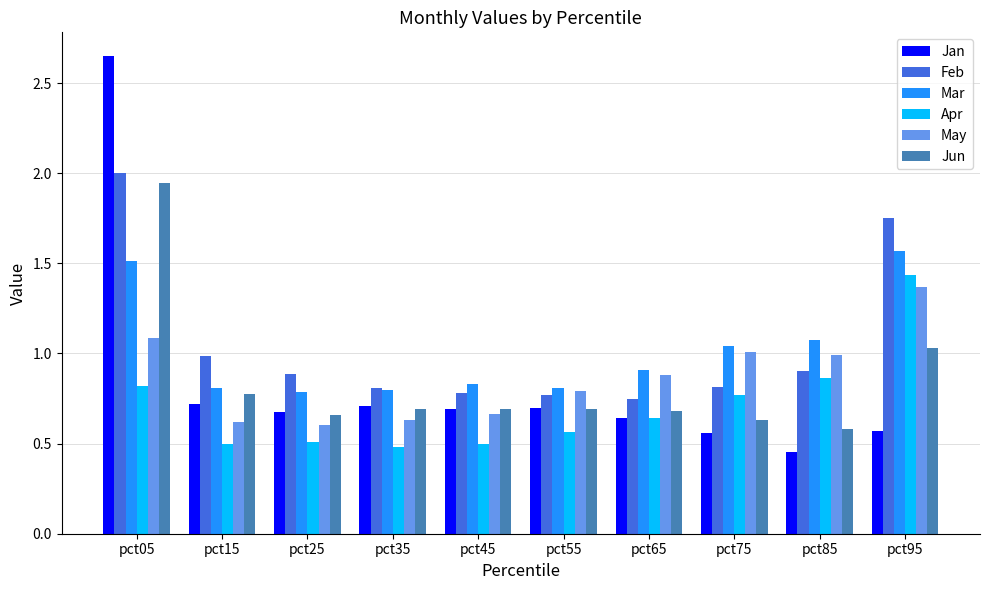

What is the sum of all Apr values?

7.1